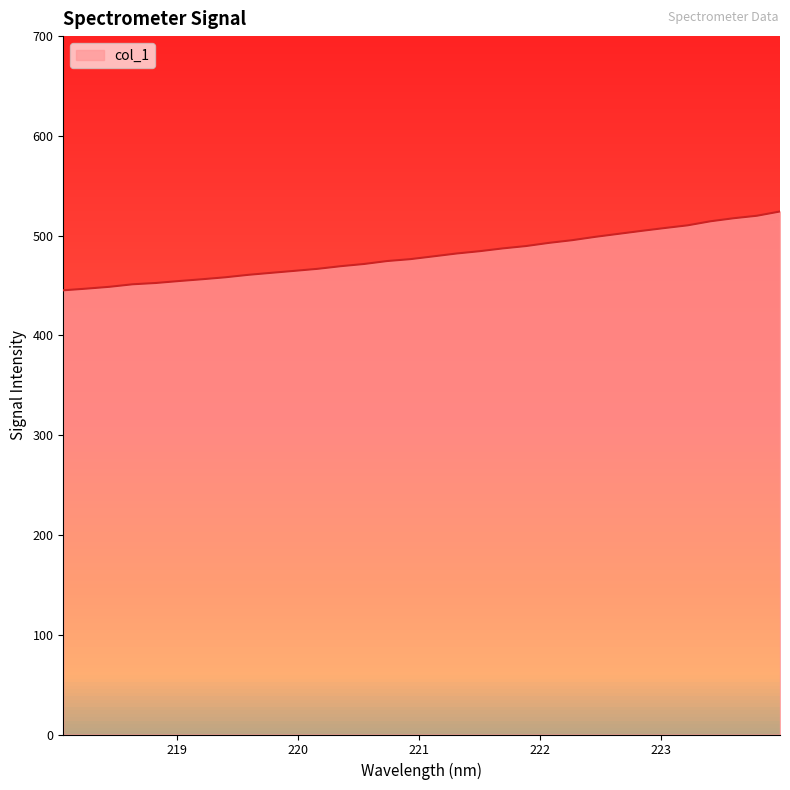

What is the sum of the values at 222.263 and 220.7354?

970.0